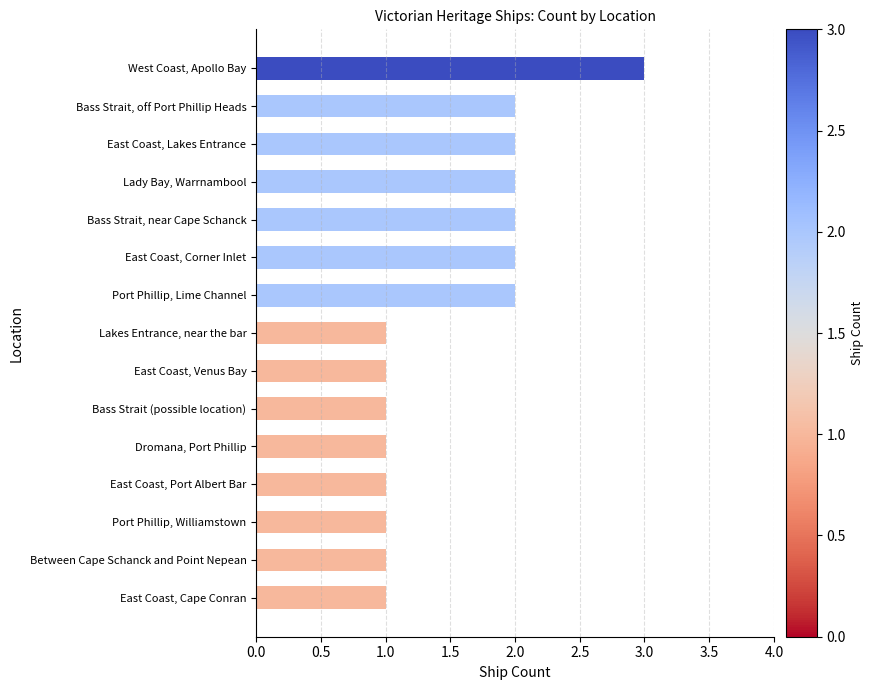

What is the minimum value shown in the chart?

1